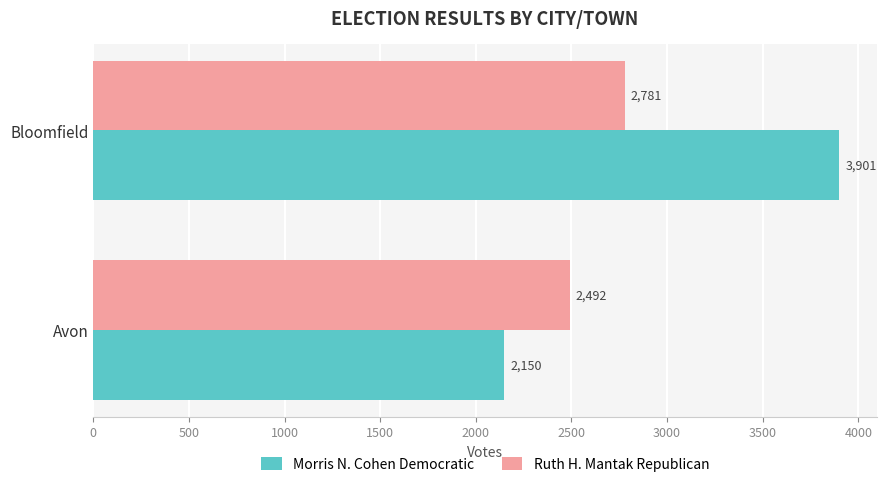

Which series has the largest range (max minus min)?

Morris N. Cohen Democratic